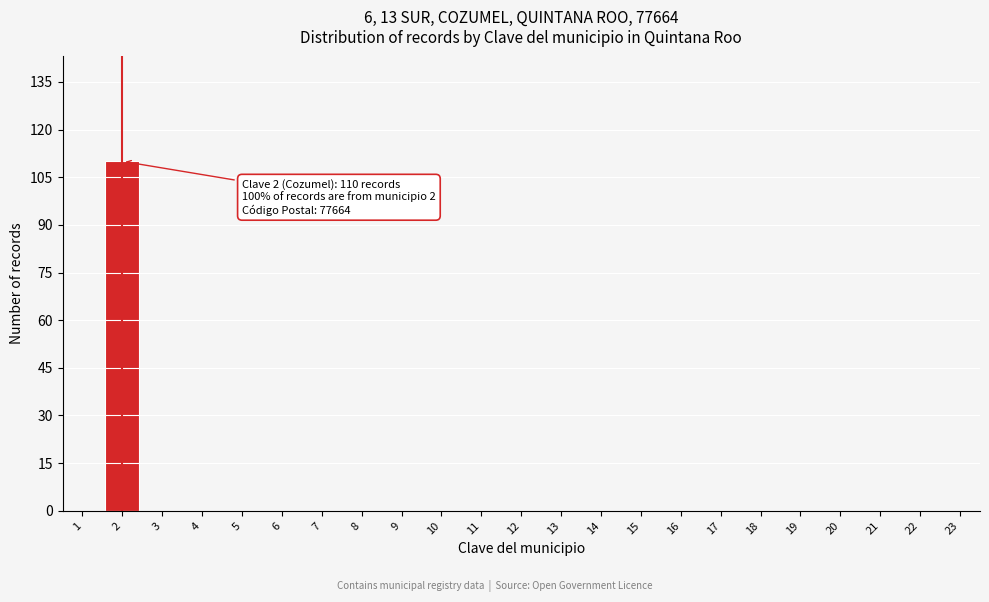

What is the sum of all values?

110